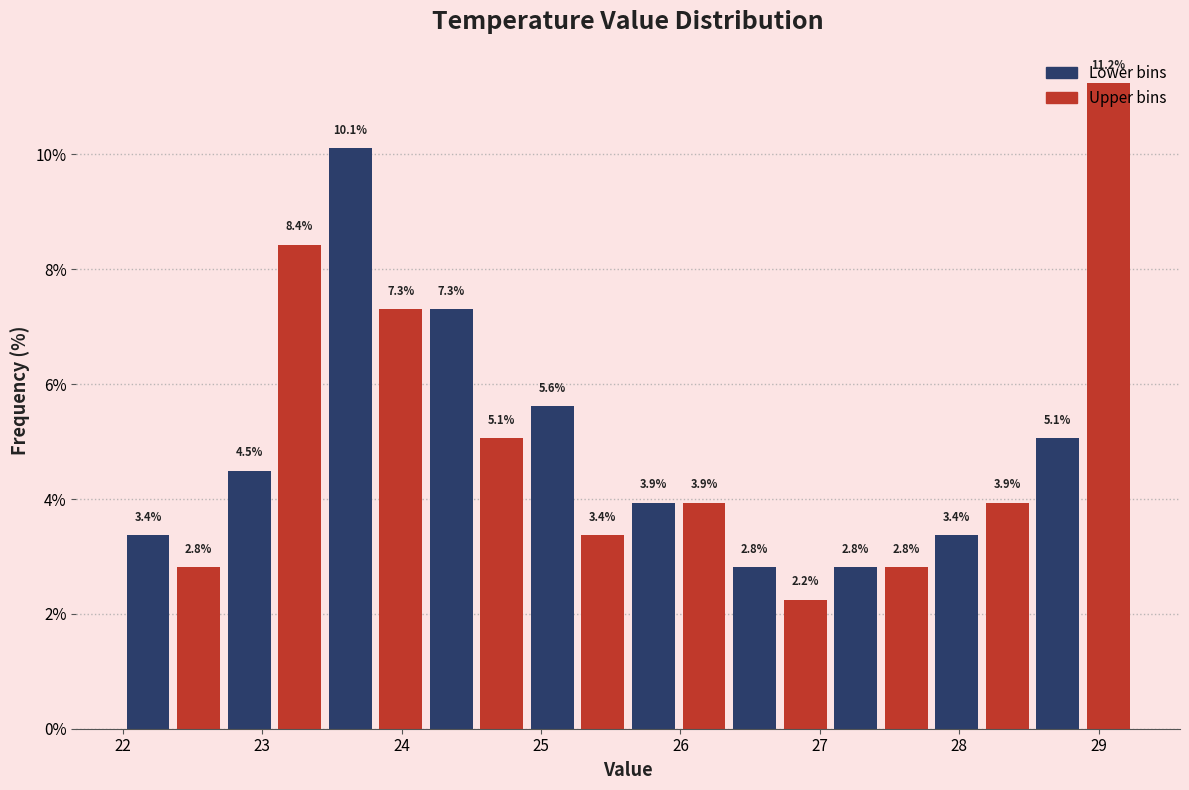

Read against the x-axis, roughly where is the centre of the tallest bar?

29.1